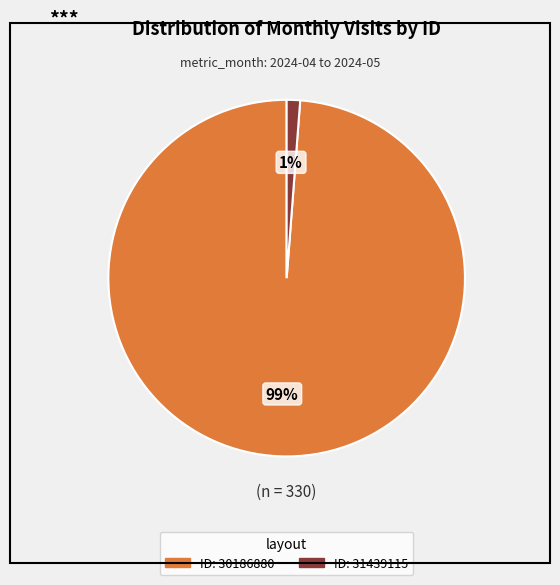

Is there any slice that represents more than half of the pie?

Yes